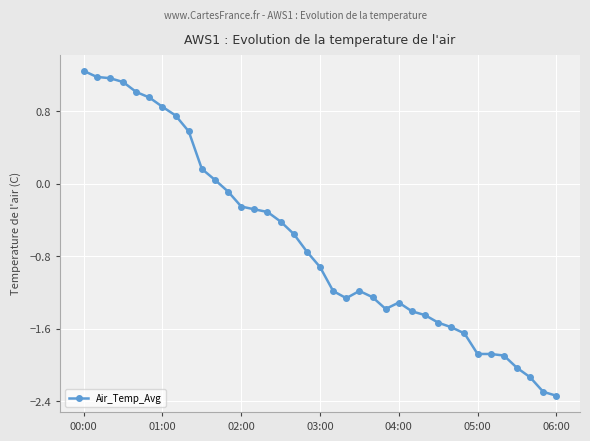

How many values exceed 0?

11